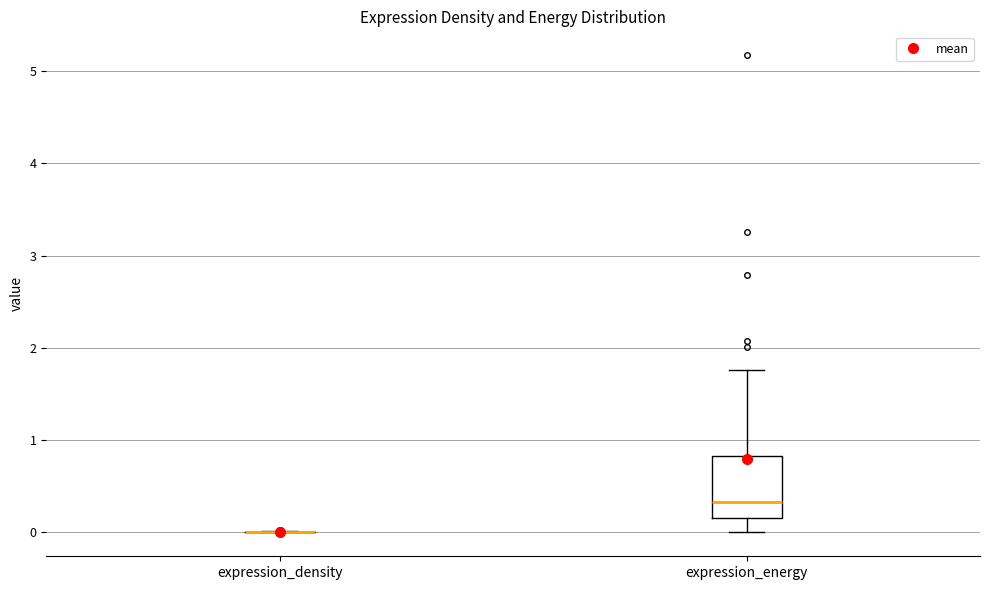

Reading left to right, read every box against the y-axis: the position of its median line, the range the box covers, and the ends of its whiskers. The values are not printed on the chart, so give them approximately, as read against the axis.

expression_density: box collapsed to a line at 0.0, whiskers 0.0 to 0.0
expression_energy: median 0.3, box 0.2 to 0.8, whiskers 0.0 to 1.8